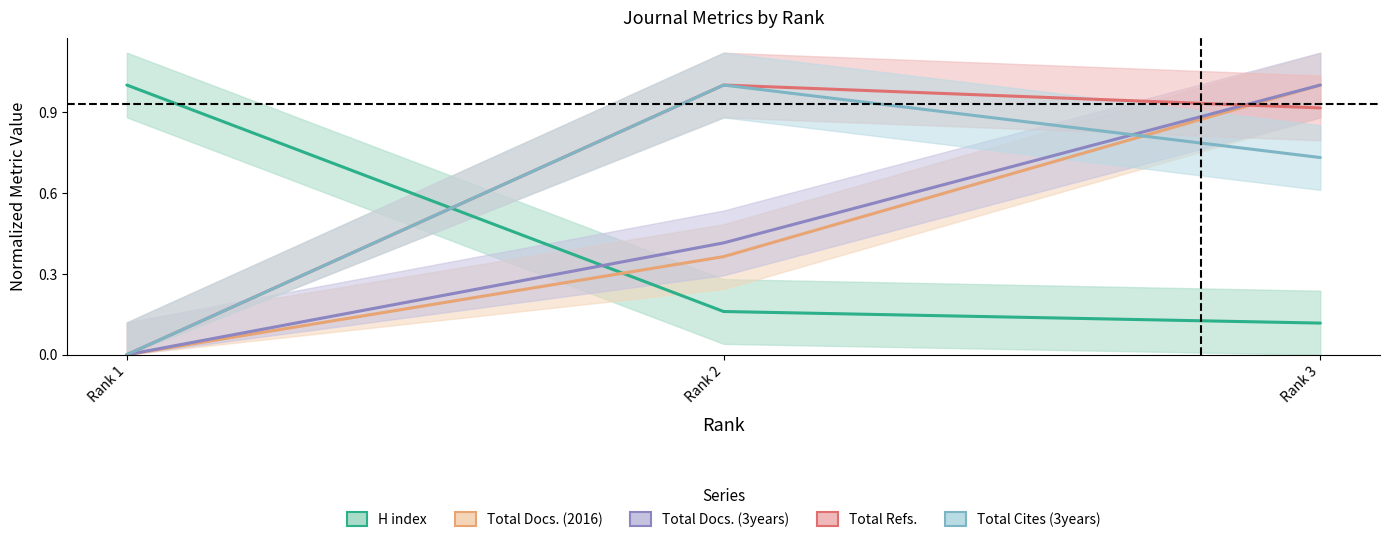

How many lines are shown in the chart?

5